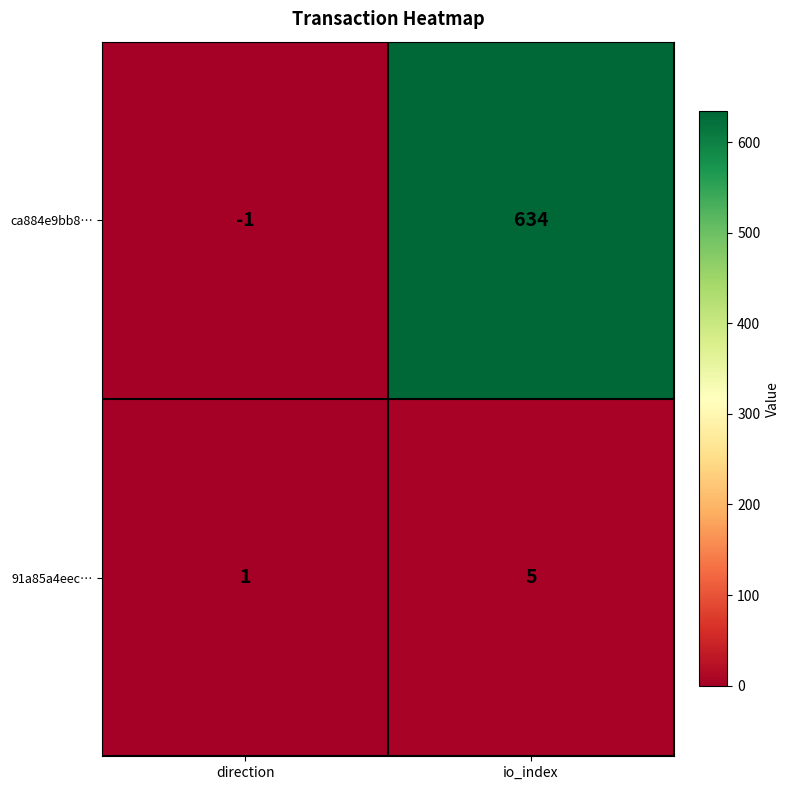

At which category does the chart reach its peak across all series?

io_index